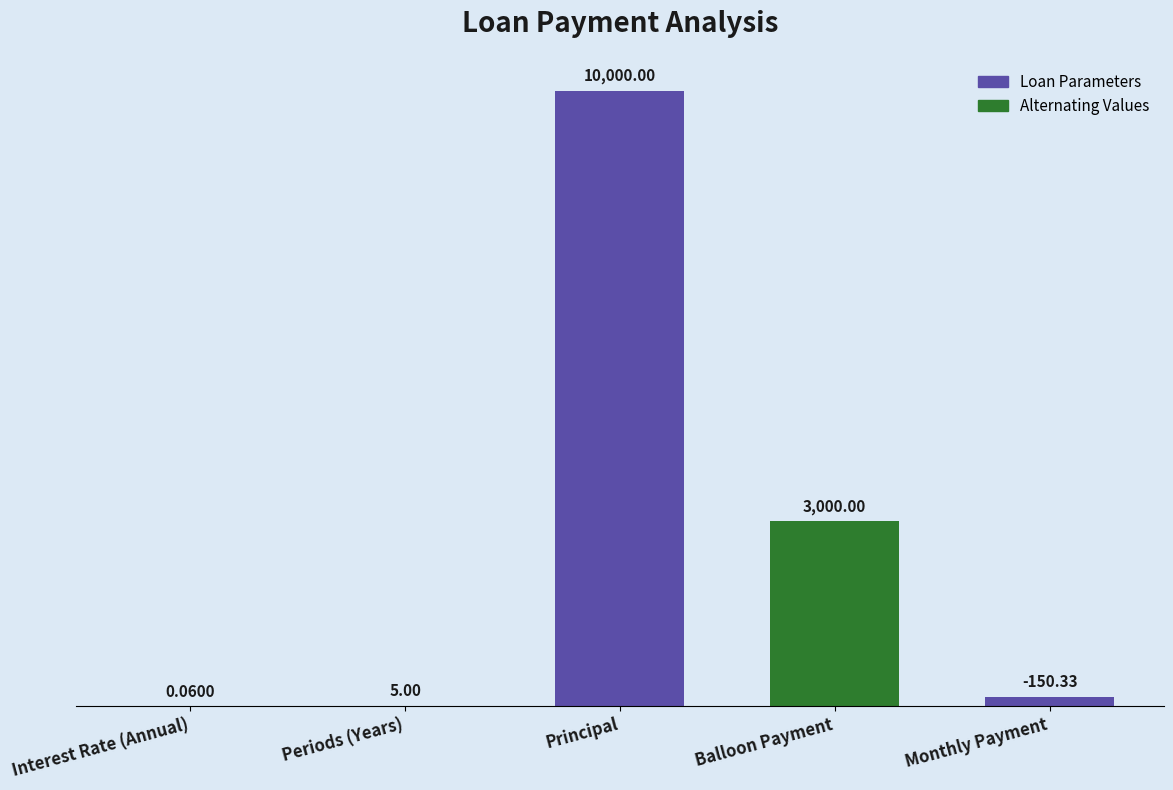

Which label corresponds to the largest value in the chart?

Principal